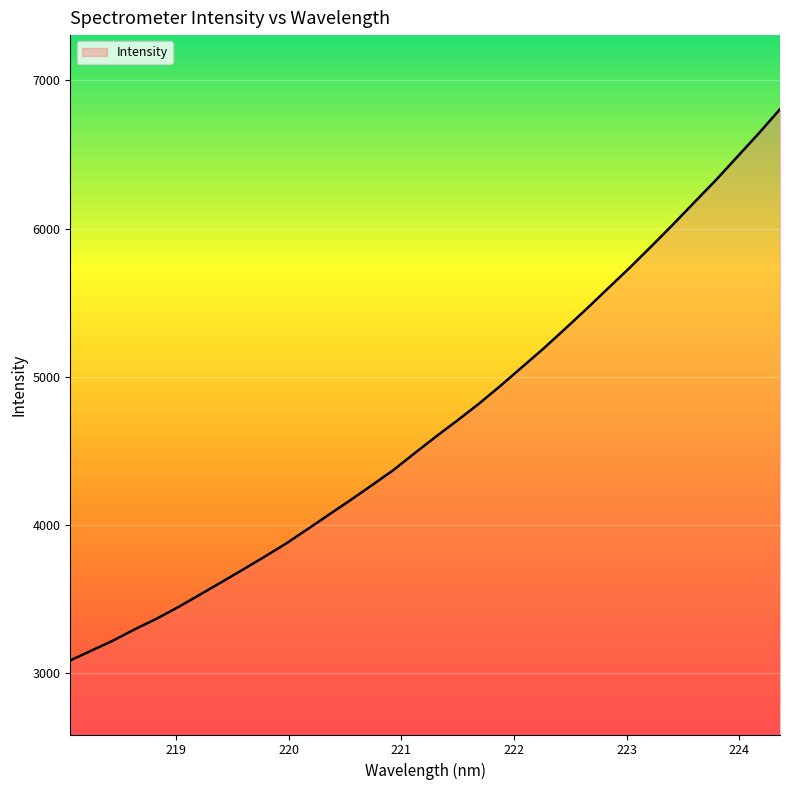

What is the greatest value displayed?

6805.3